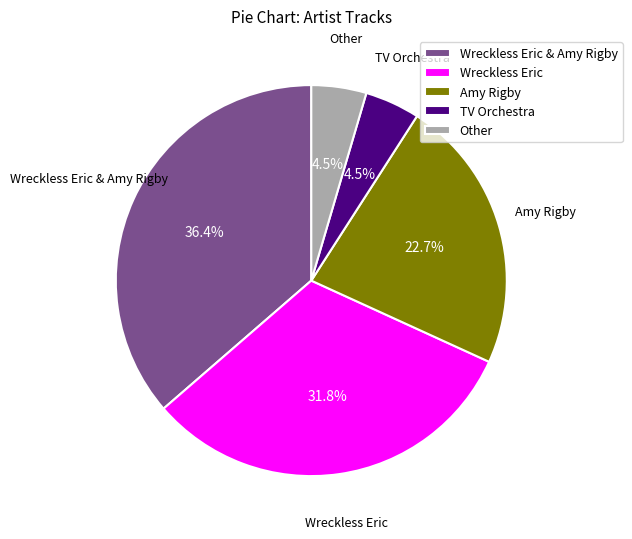

Does any single category account for the majority?

No